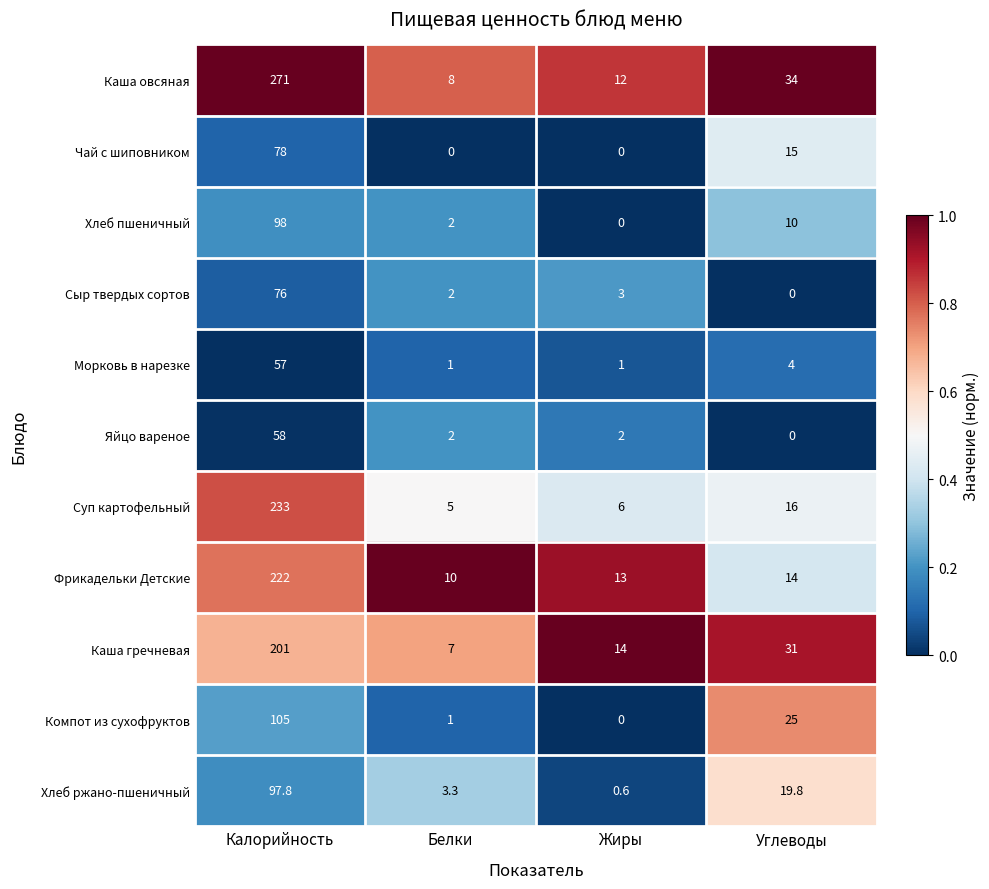

What is the sum of the Каша гречневая values at Белки and Калорийность?

208.0